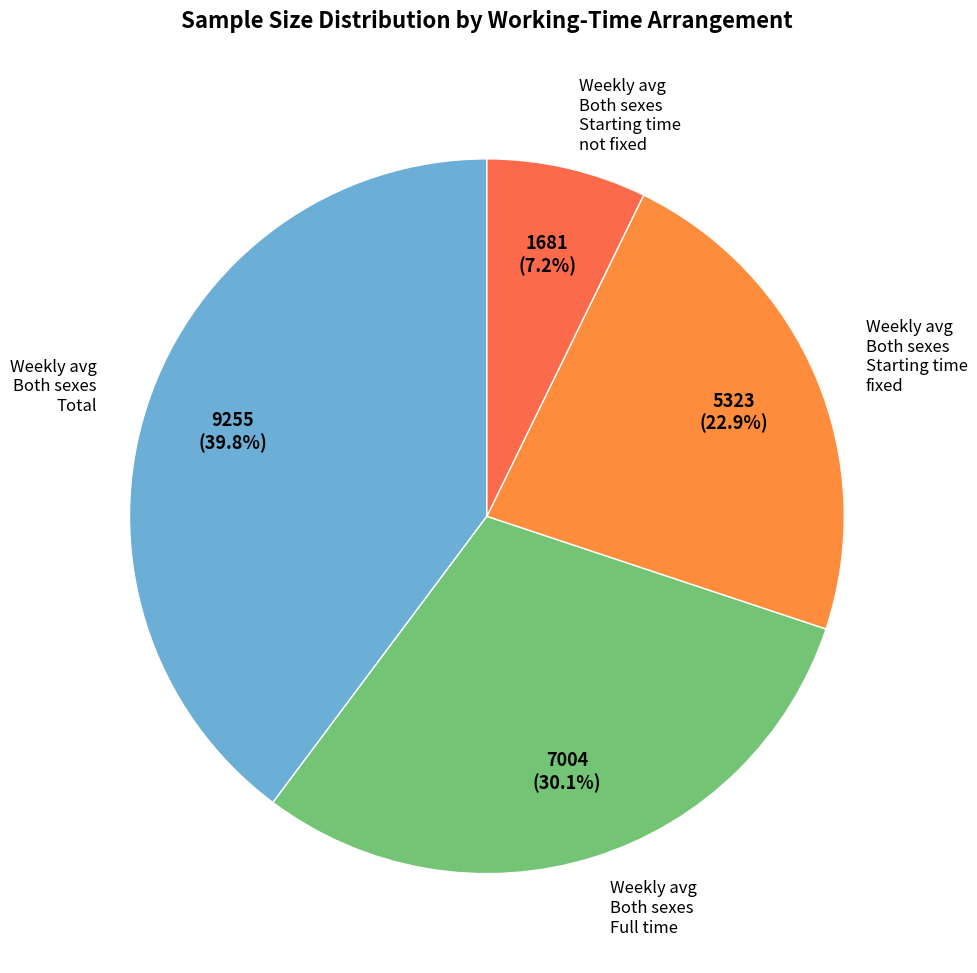

Which has a higher value, Weekly avg Both sexes Starting time fixed or Weekly avg Both sexes Starting time not fixed?

Weekly avg Both sexes Starting time fixed